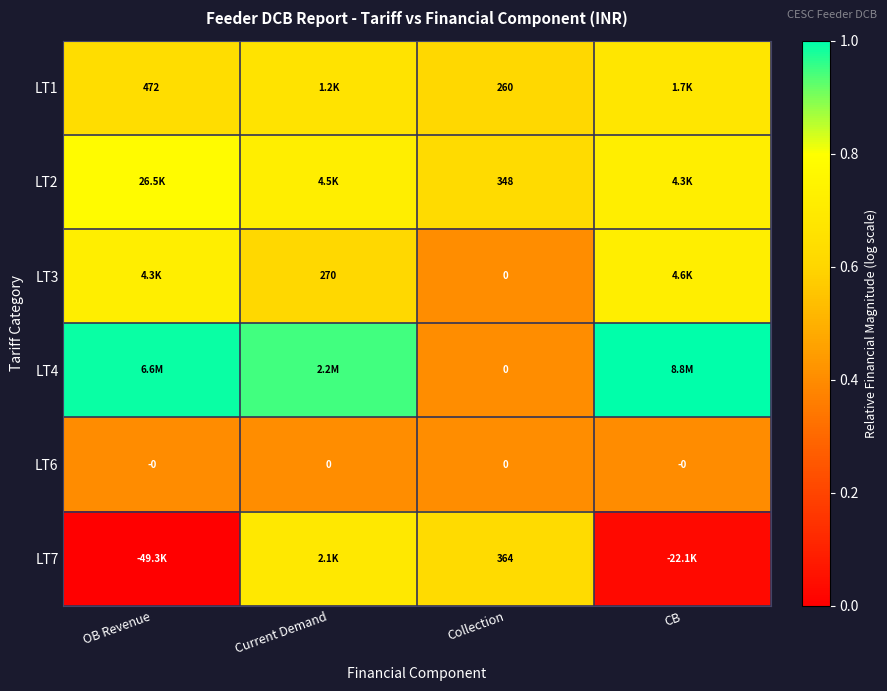

Which series has the largest total across all categories?

LT4